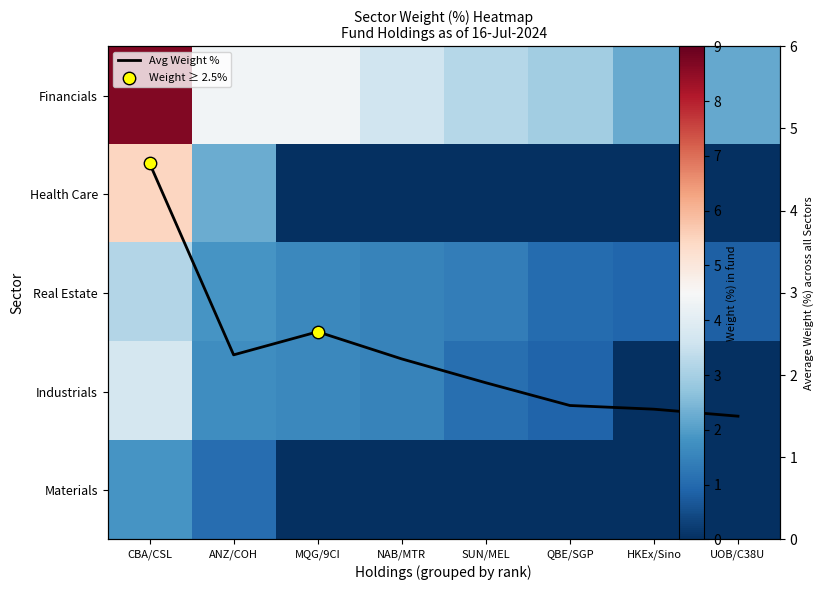

What is the sum of the Industrials values at HKEx/Sino and QBE/SGP?

0.9